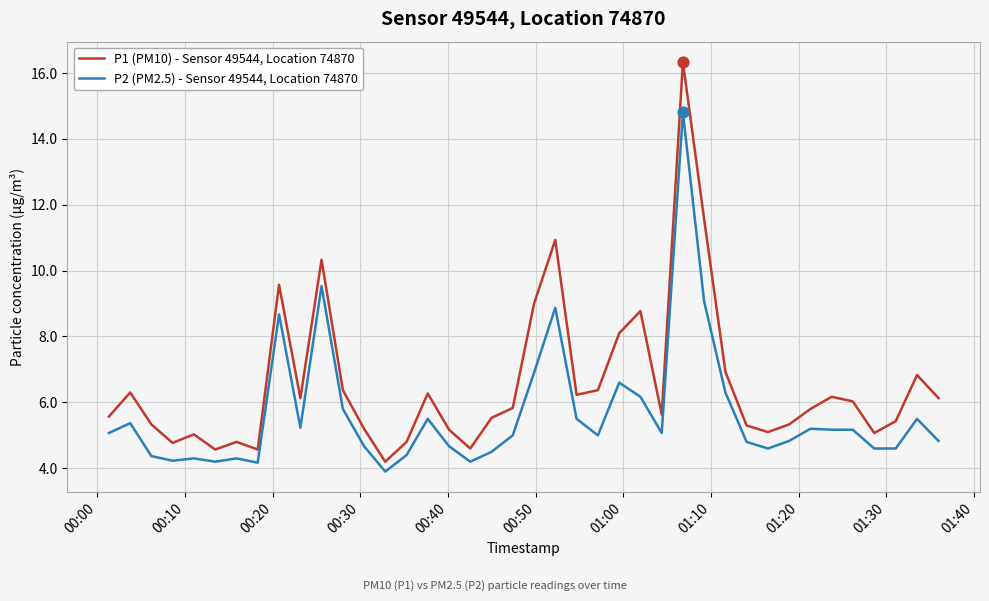

At how many categories does at least one series exceed 11?

2